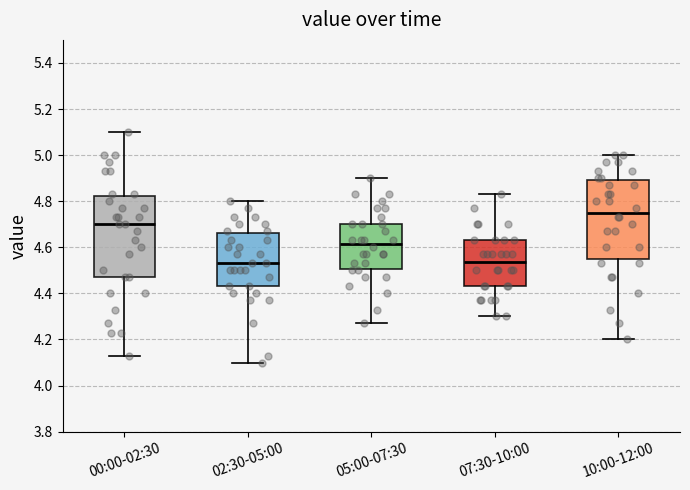

Reading left to right, read every box against the y-axis: the position of its median line, the range the box covers, and the ends of its whiskers. The values are not printed on the chart, so give them approximately, as read against the axis.

00:00-02:30: median 4.70, box 4.48 to 4.82, whiskers 4.14 to 5.10
02:30-05:00: median 4.54, box 4.44 to 4.66, whiskers 4.10 to 4.80
05:00-07:30: median 4.62, box 4.50 to 4.70, whiskers 4.28 to 4.90
07:30-10:00: median 4.54, box 4.44 to 4.64, whiskers 4.30 to 4.84
10:00-12:00: median 4.76, box 4.54 to 4.90, whiskers 4.20 to 5.00